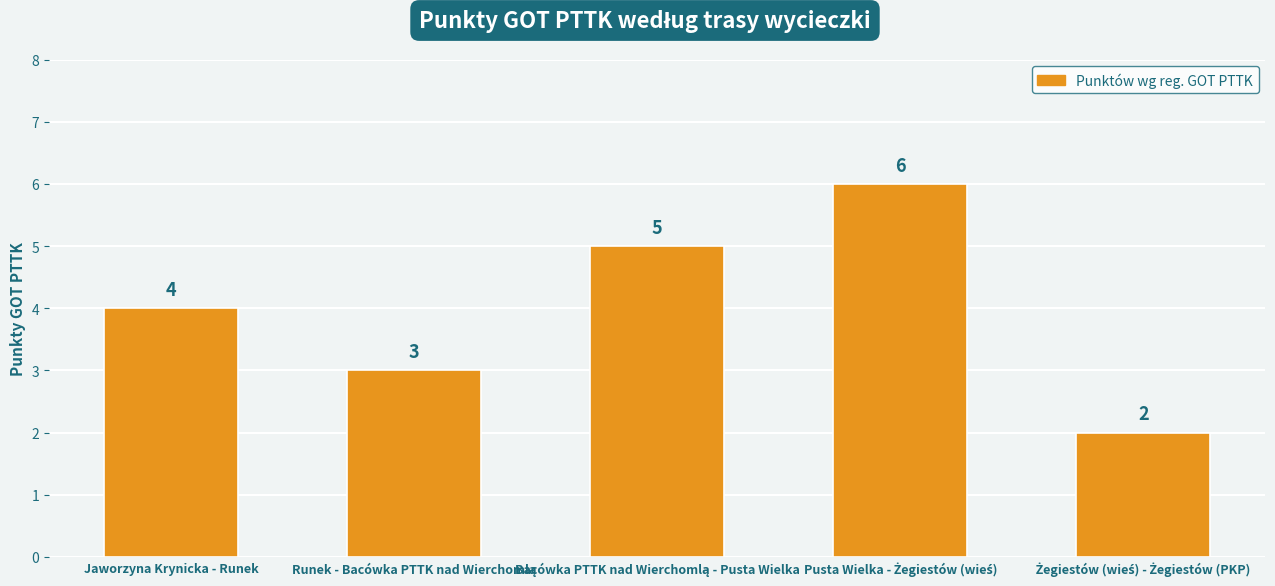

What is the average value?

4